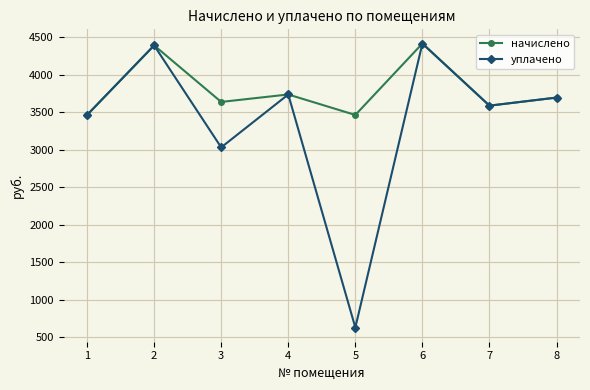

The value of начислено at 2 is 1104.9. True or false?

False